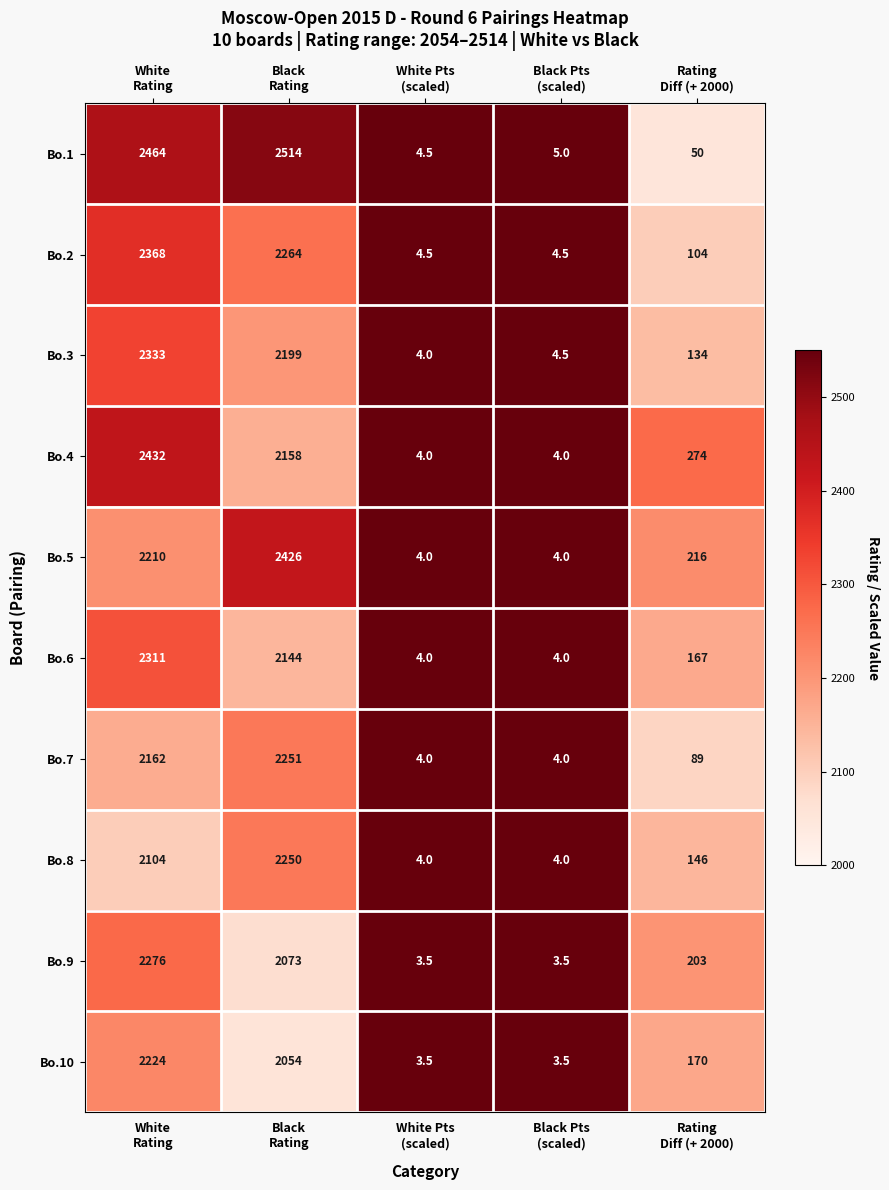

What is the difference between the maximum and second lowest values in the Bo.9 series?

2272.5